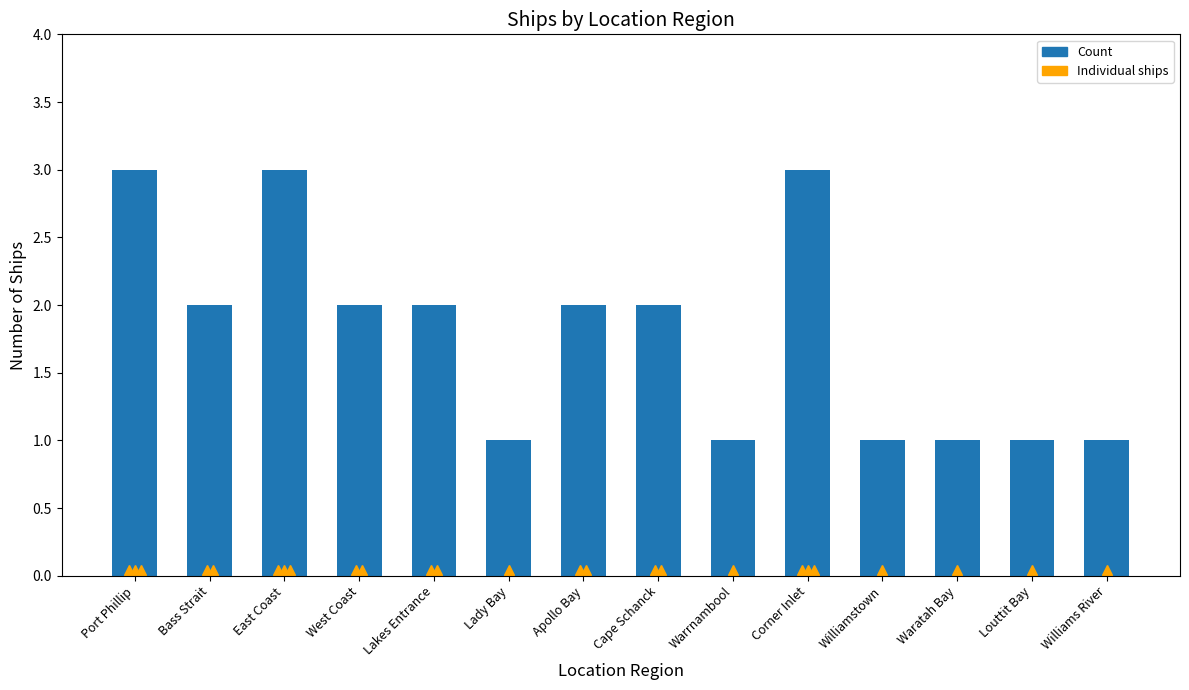

What is the change in value from Lady Bay to Cape Schanck?

+1